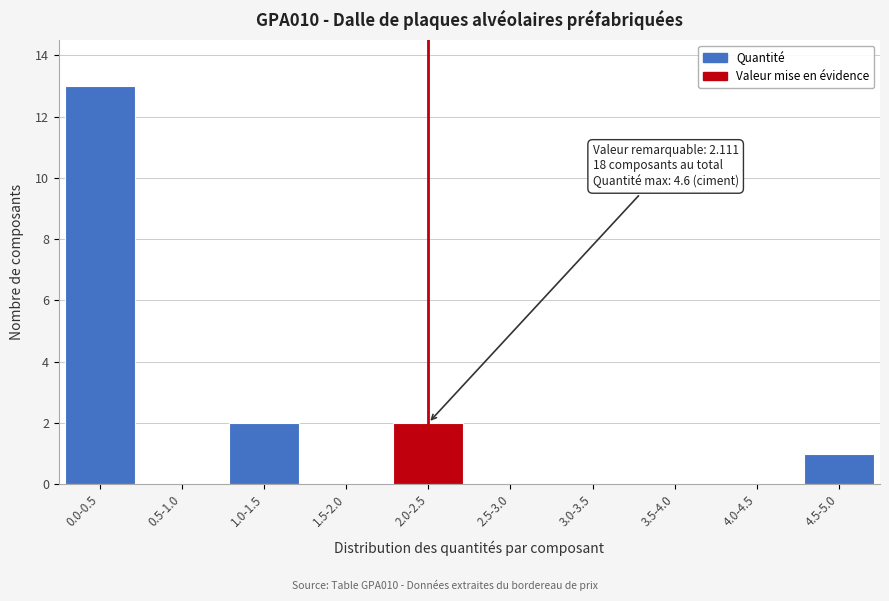

Reading left to right, list all the values displayed in this chart.

0.0-0.5=13	0.5-1.0=0	1.0-1.5=2	1.5-2.0=0	2.0-2.5=2	2.5-3.0=0	3.0-3.5=0	3.5-4.0=0	4.0-4.5=0	4.5-5.0=1